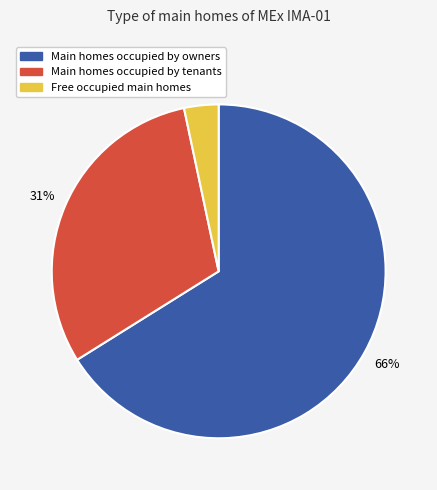

Does any single category account for the majority?

Yes